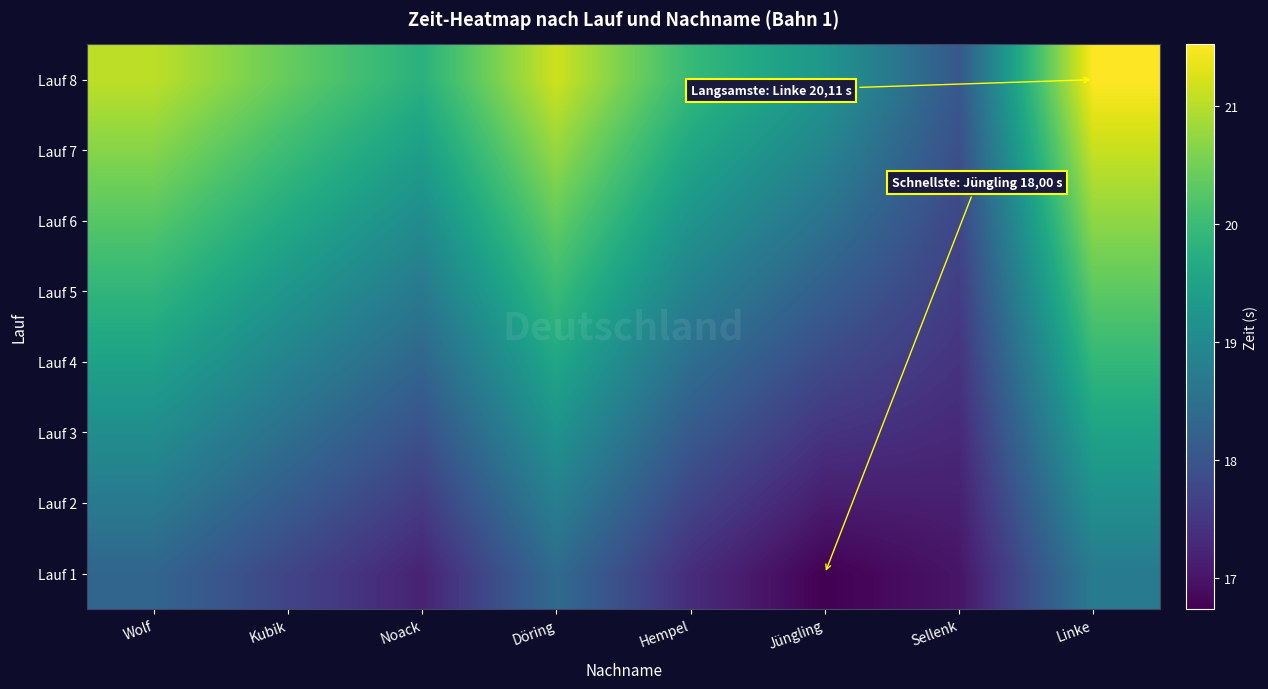

What is the smallest value displayed?

16.7